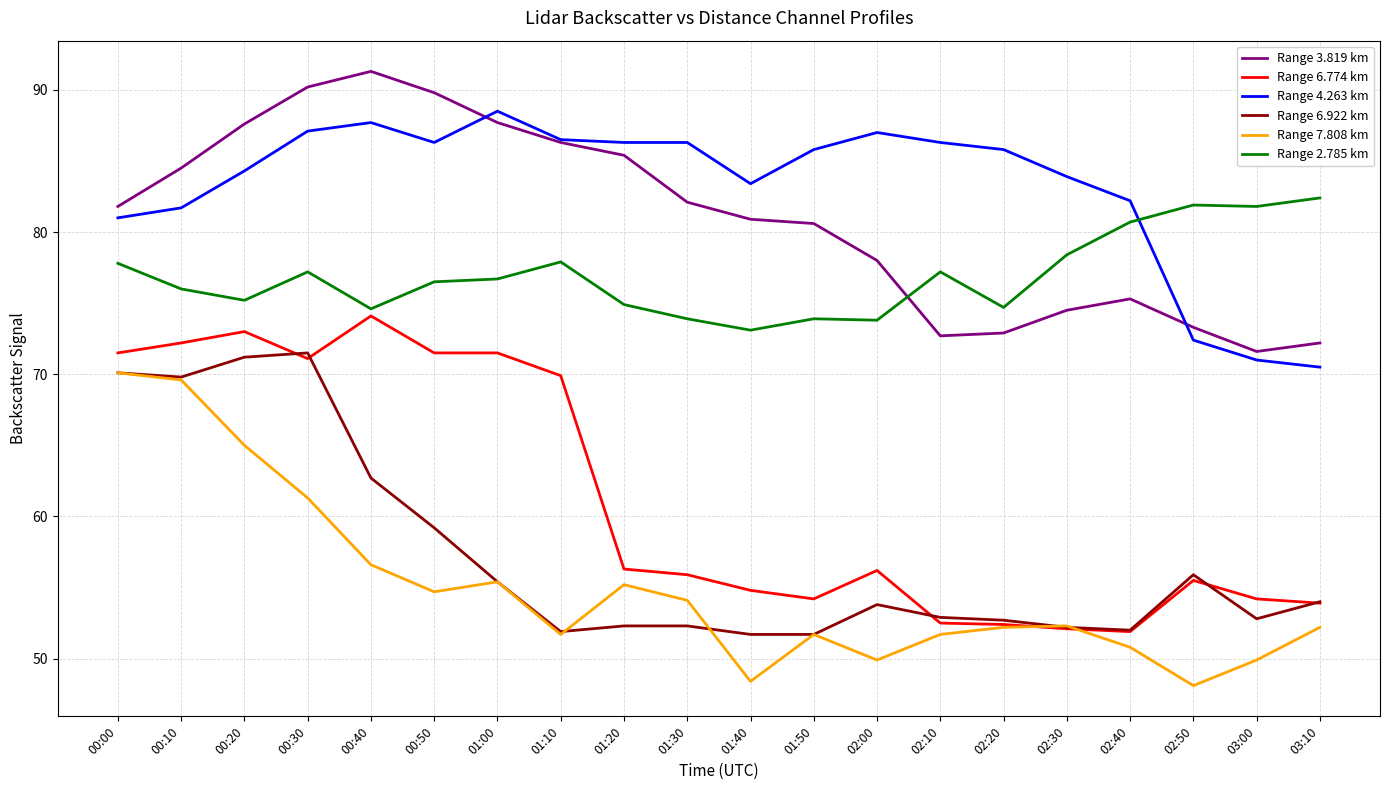

At how many categories does at least one series exceed 75?

20